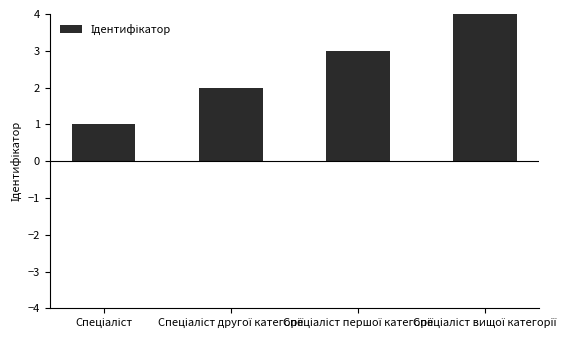

What is the sum of all values?

10